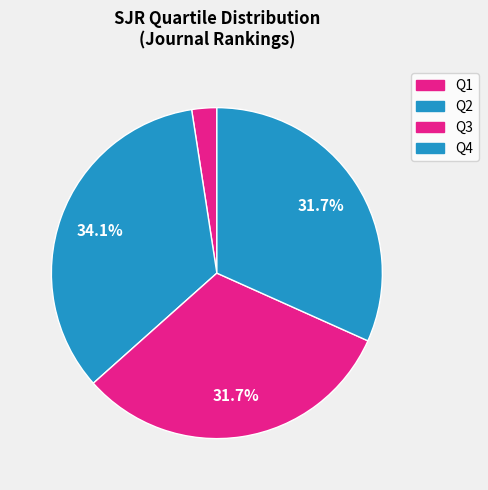

Combined, do Q3 and Q2 account for over 50%?

Yes